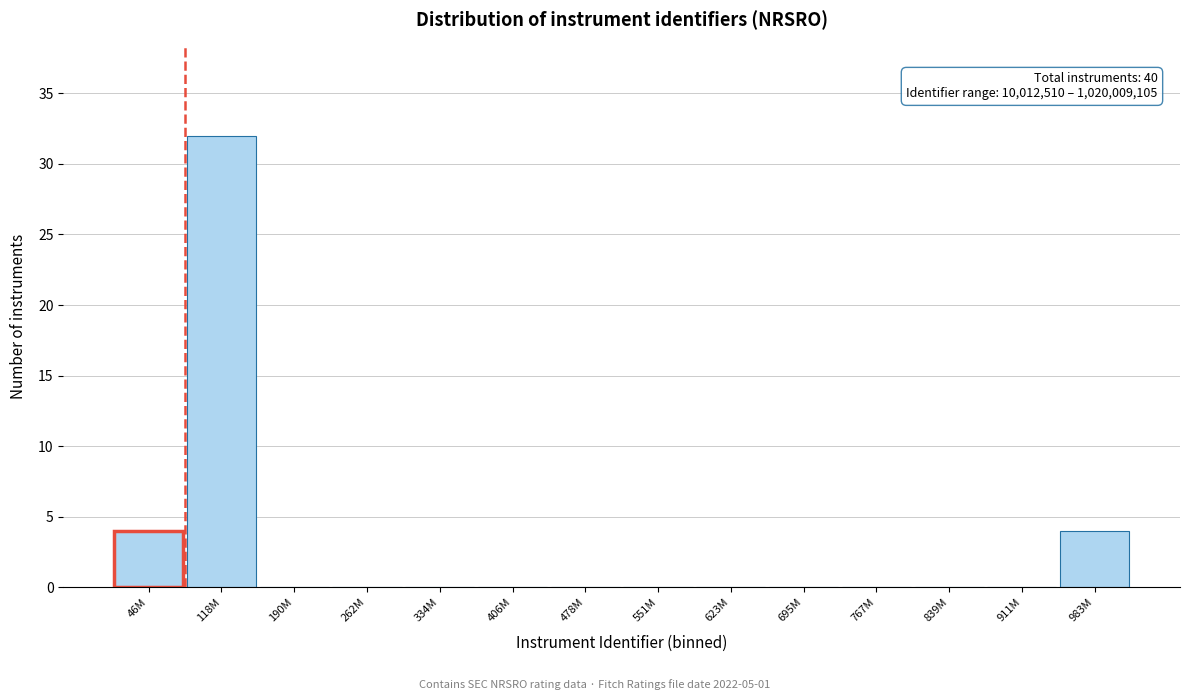

Reading right to left, list all the values displayed in this chart.

983M=4	911M=0	839M=0	767M=0	695M=0	623M=0	551M=0	478M=0	406M=0	334M=0	262M=0	190M=0	118M=32	46M=4